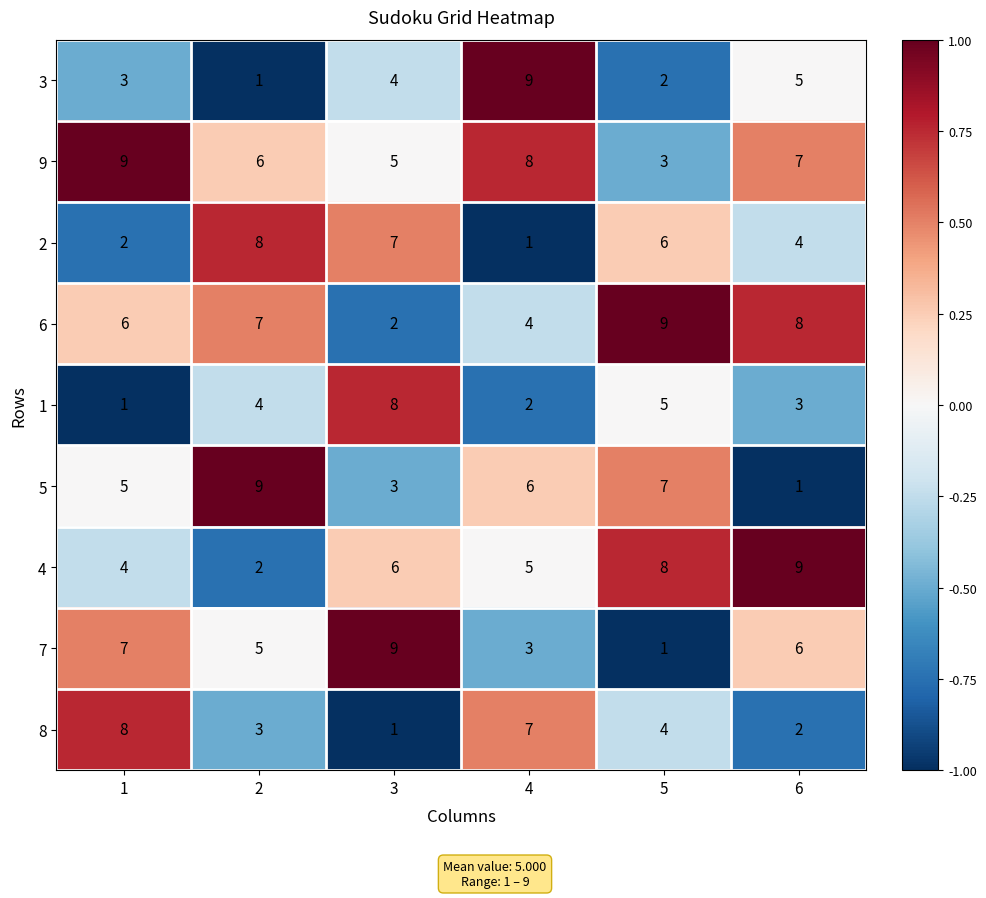

What is the total value across all series at 2?

45